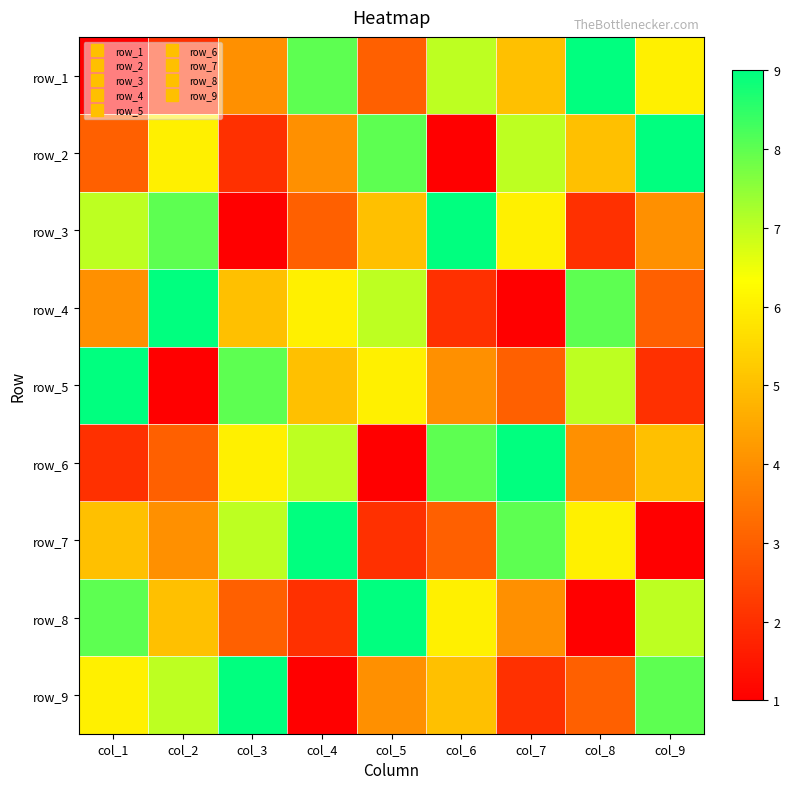

What is the minimum value for row_3?

1